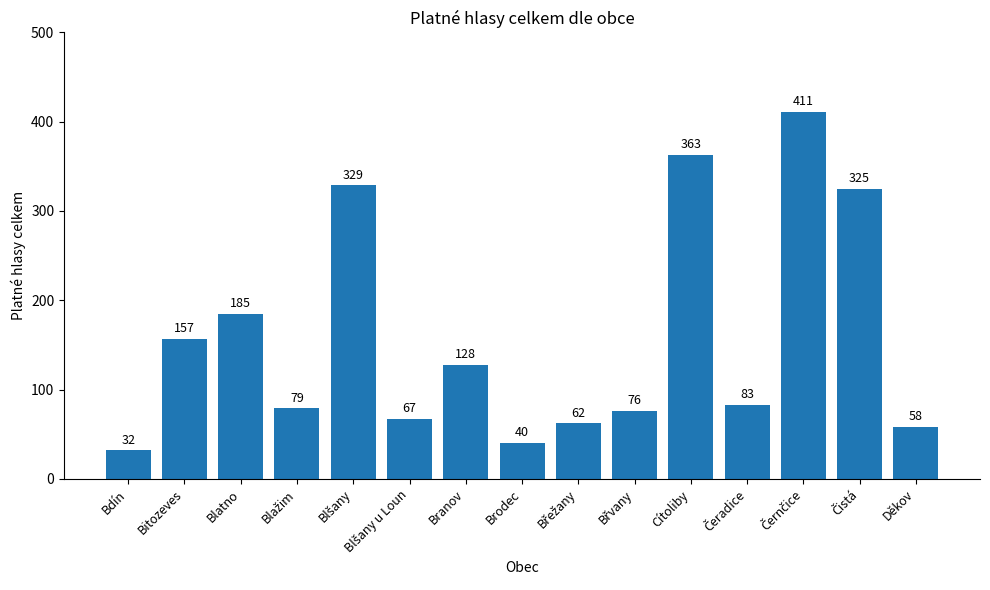

What is the label of the 13th bar from the right?

Blatno